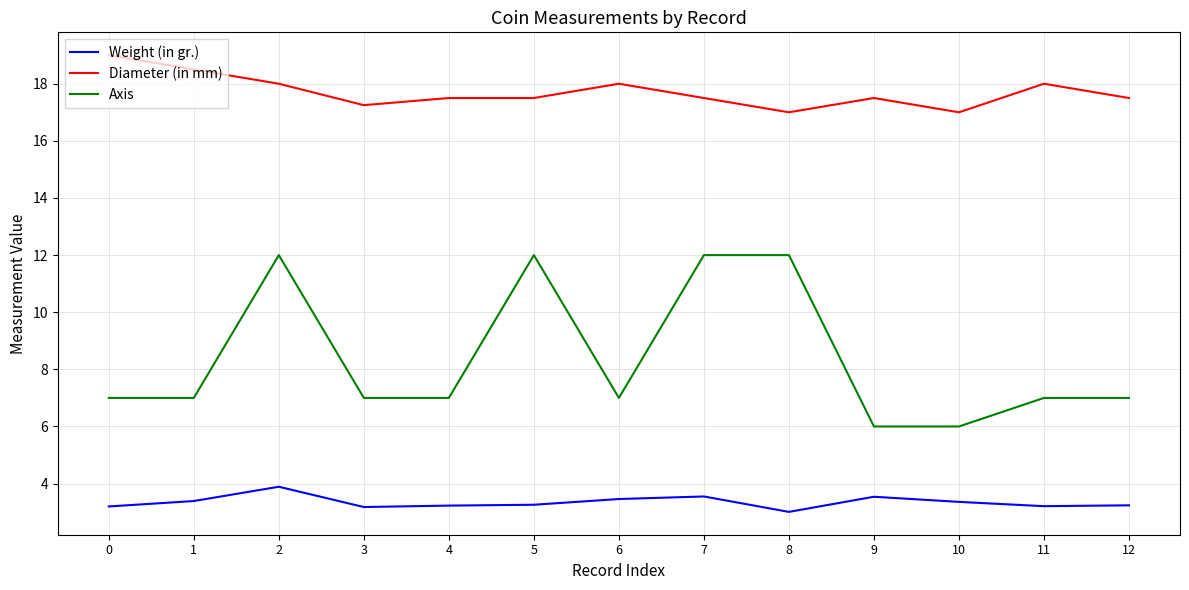

What is the average value of the Diameter (in mm) series?

17.7